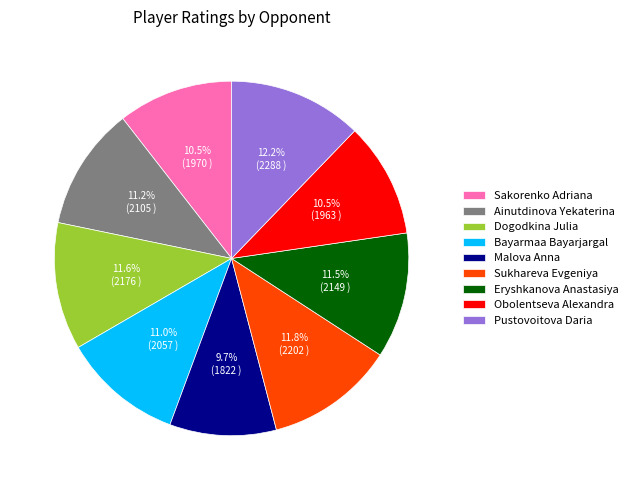

Combined, do Malova Anna and Dogodkina Julia account for over 50%?

No